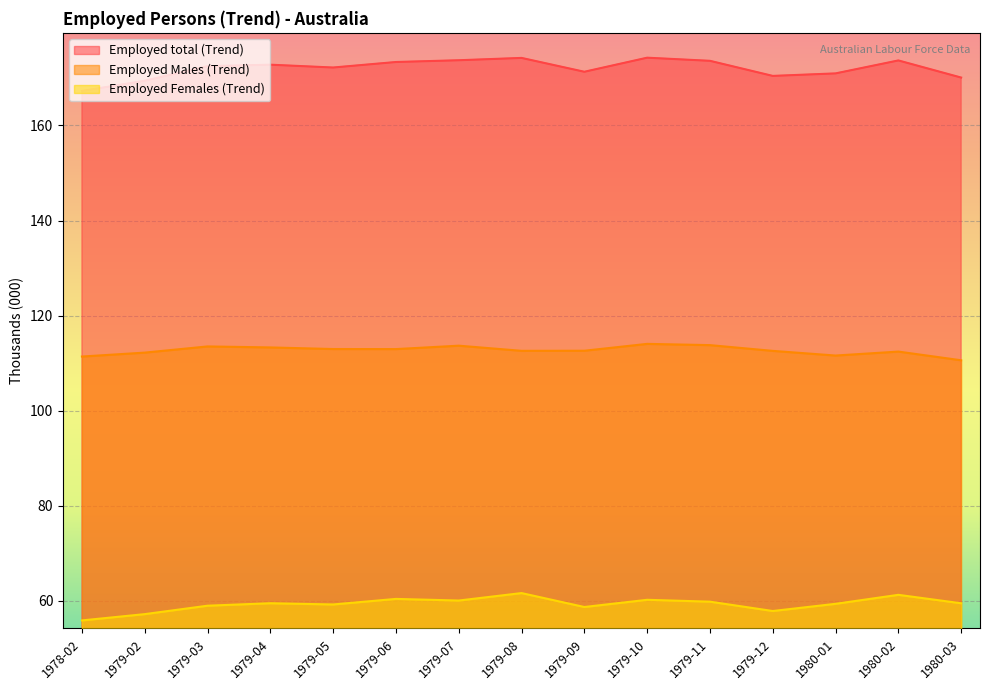

In Employed total (Trend), how many points are lower than both neighbors (excluding endpoints)?

3